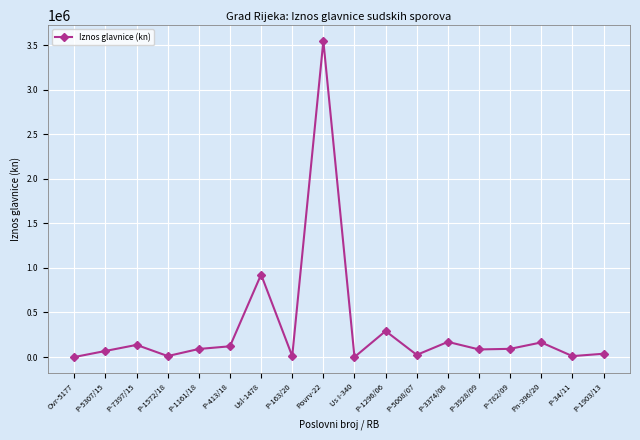

Does the chart have visible grid lines?

Yes